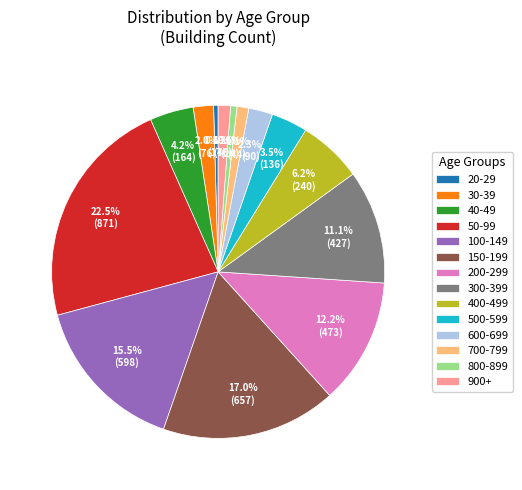

Is the sum of 400-499 and 40-49 greater than half?

No